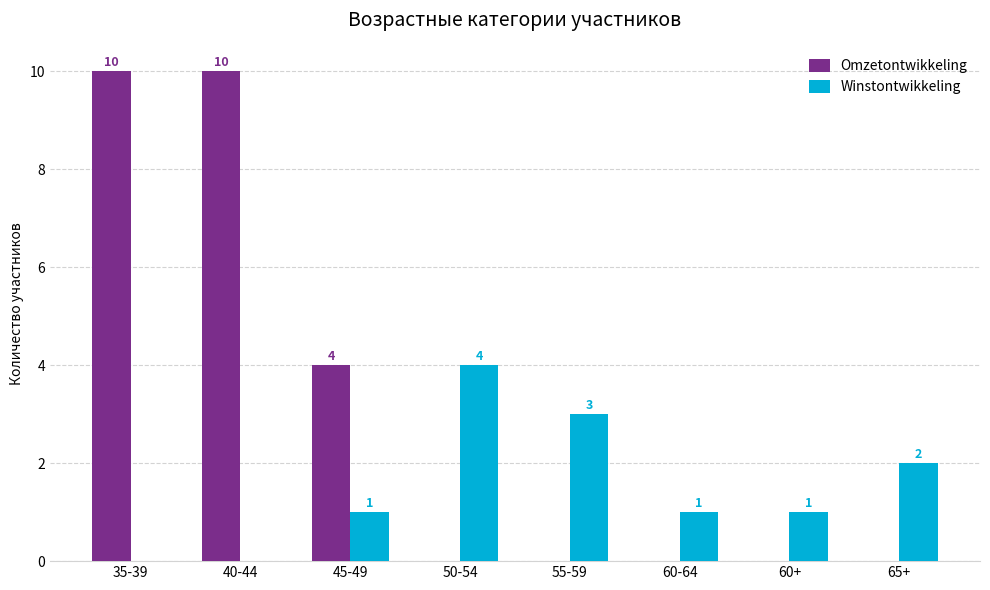

What is the maximum value for Winstontwikkeling?

4